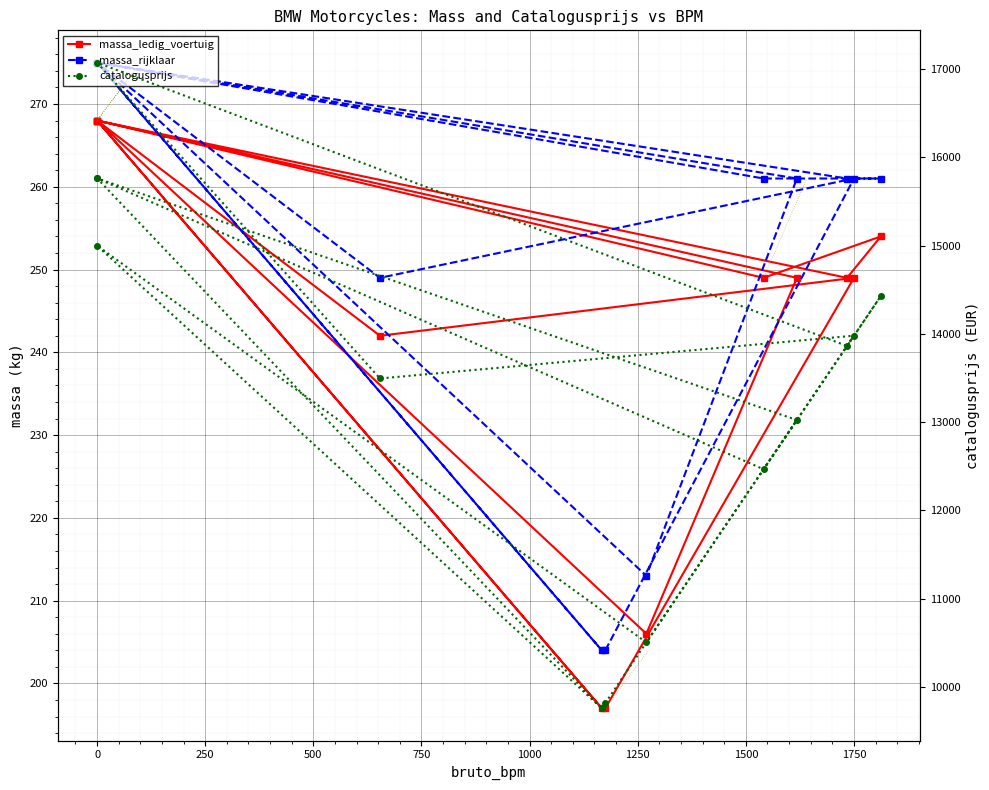

Is the value of catalogusprijs at 250 greater than the value of massa_ledig_voertuig at 1000?

Yes